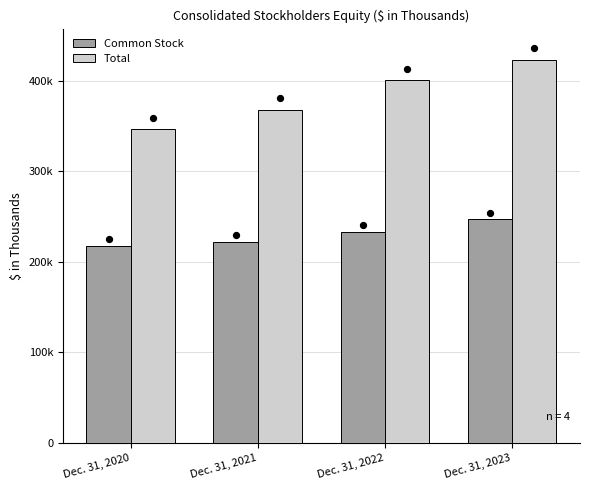

At which category is the sum across all series the highest?

Dec. 31, 2023